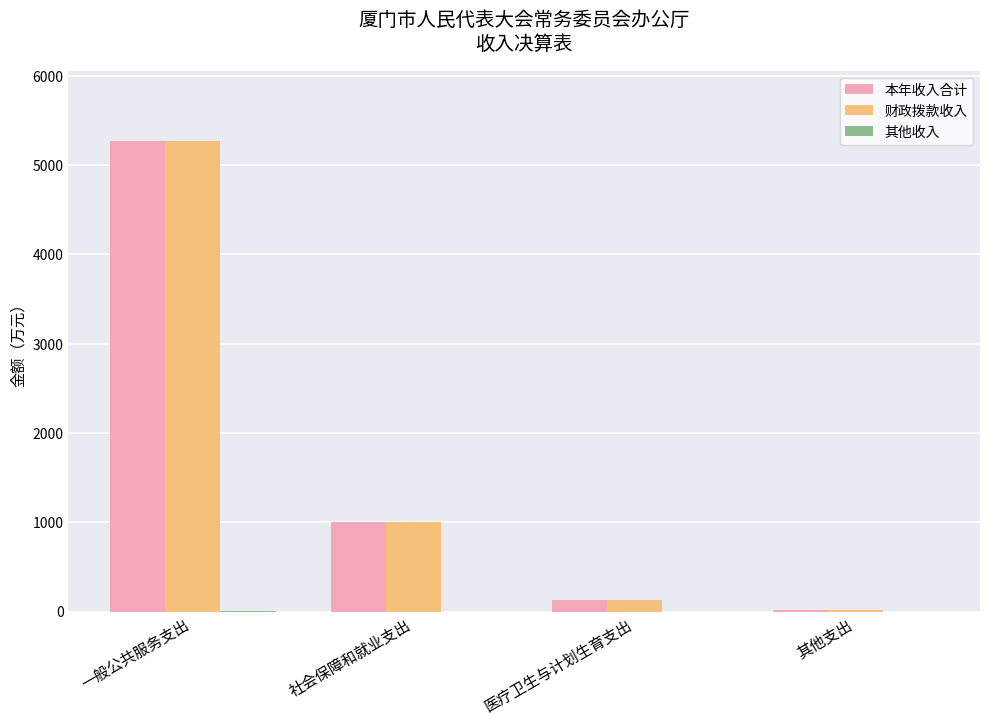

Between 一般公共服务支出 and 其他支出, which series saw the biggest shift?

本年收入合计